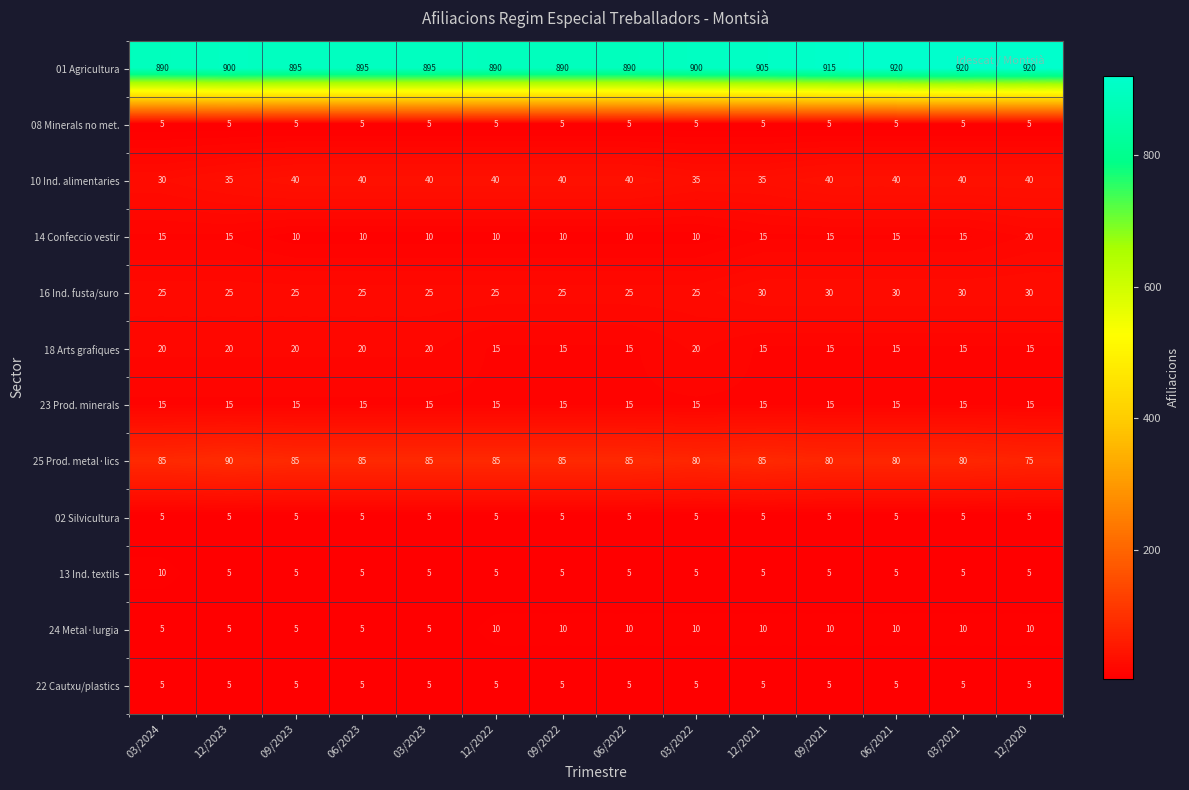

What value does the 10 Ind. alimentaries series have at 12/2020, to the nearest 10?

40